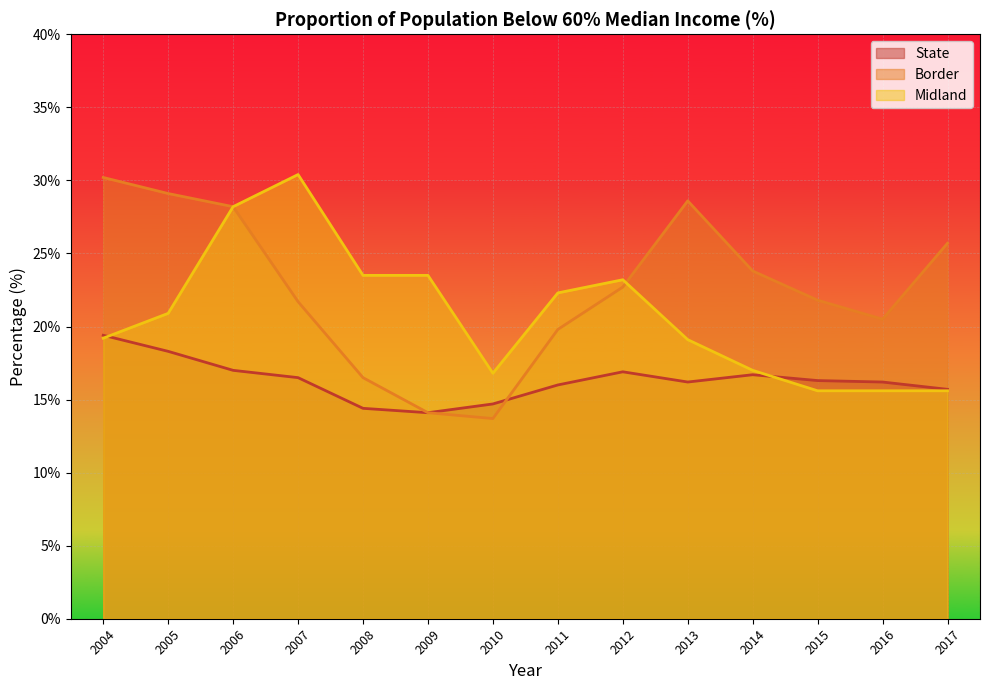

Rank the series by their average value, from highest to lowest.

Border, Midland, State